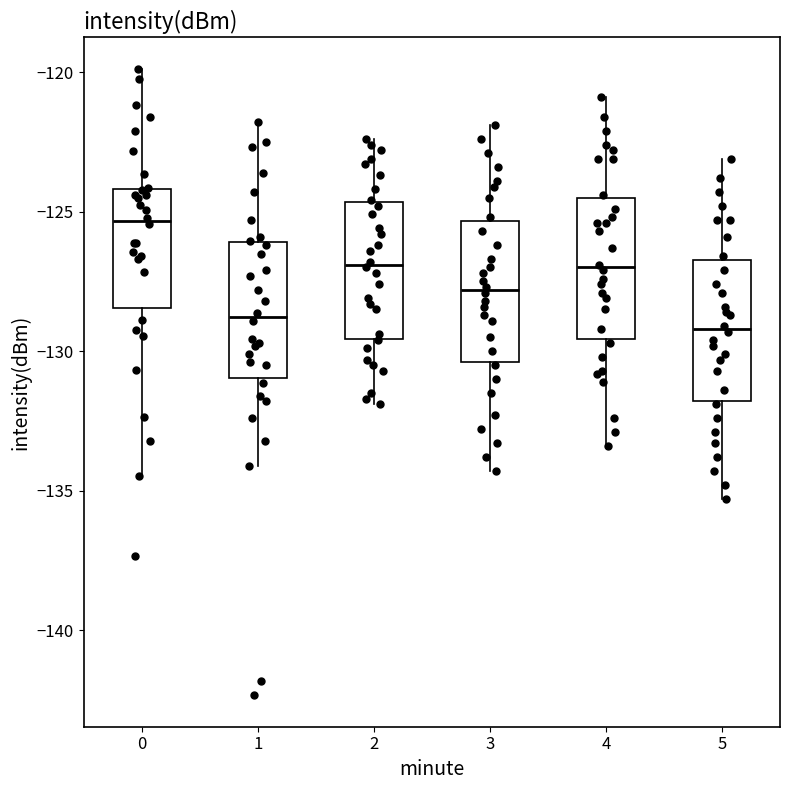

Reading left to right, transcribe this box plot: for each box, give where its median line is, the range the box spans, and where its two whiskers end, as read against the y-axis. The values are not printed on the chart, so give them approximately, as read against the axis.

0: median -125.5, box -128.5 to -124.0, whiskers -134.5 to -120.0
1: median -129.0, box -131.0 to -126.0, whiskers -134.0 to -122.0
2: median -127.0, box -129.5 to -124.5, whiskers -132.0 to -122.5
3: median -128.0, box -130.5 to -125.5, whiskers -134.5 to -122.0
4: median -127.0, box -129.5 to -124.5, whiskers -133.5 to -121.0
5: median -129.0, box -132.0 to -126.5, whiskers -135.5 to -123.0